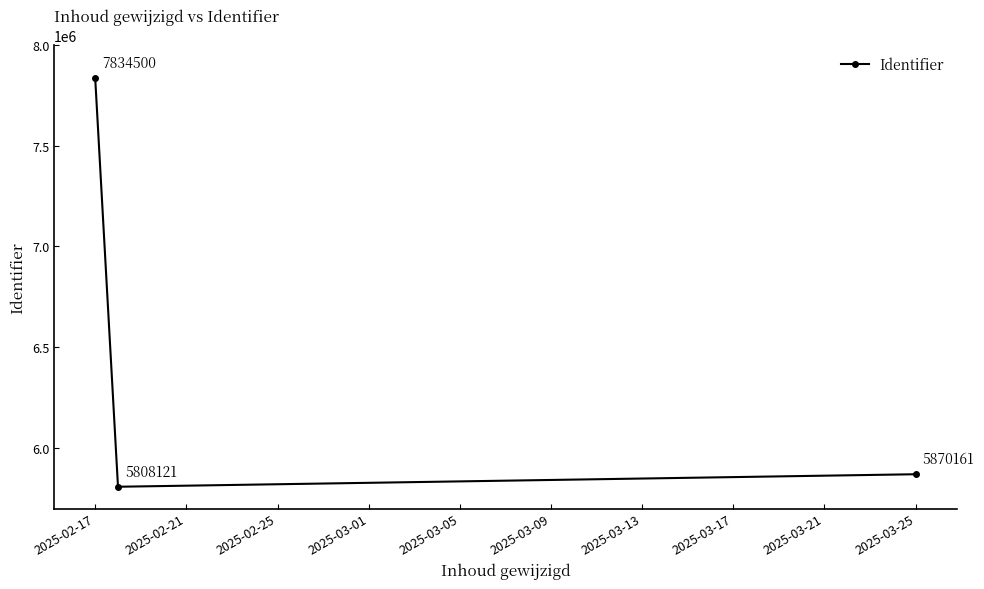

What is the greatest value displayed?

7834500